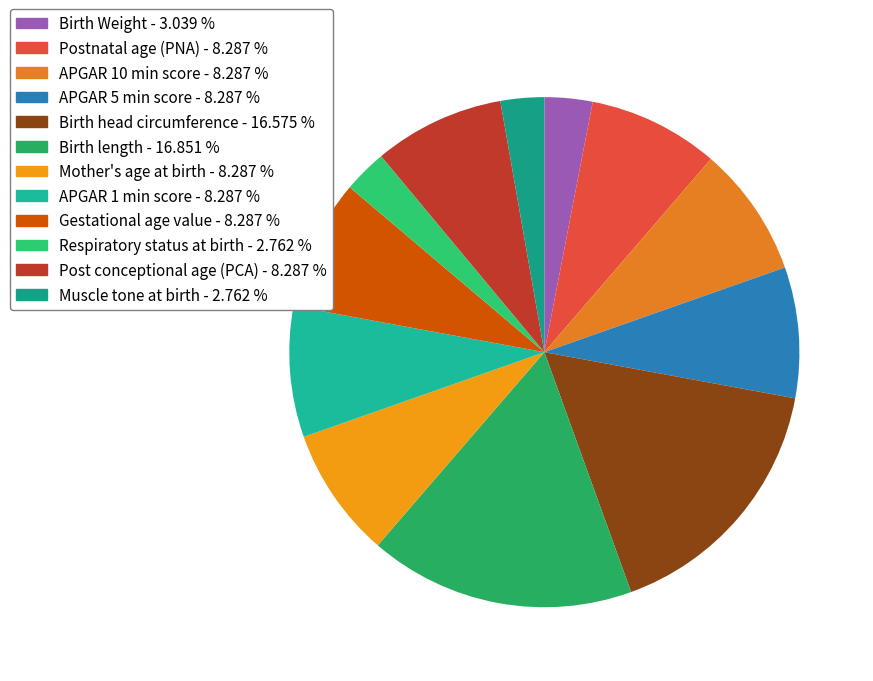

Which category has the biggest portion of the pie?

Birth length